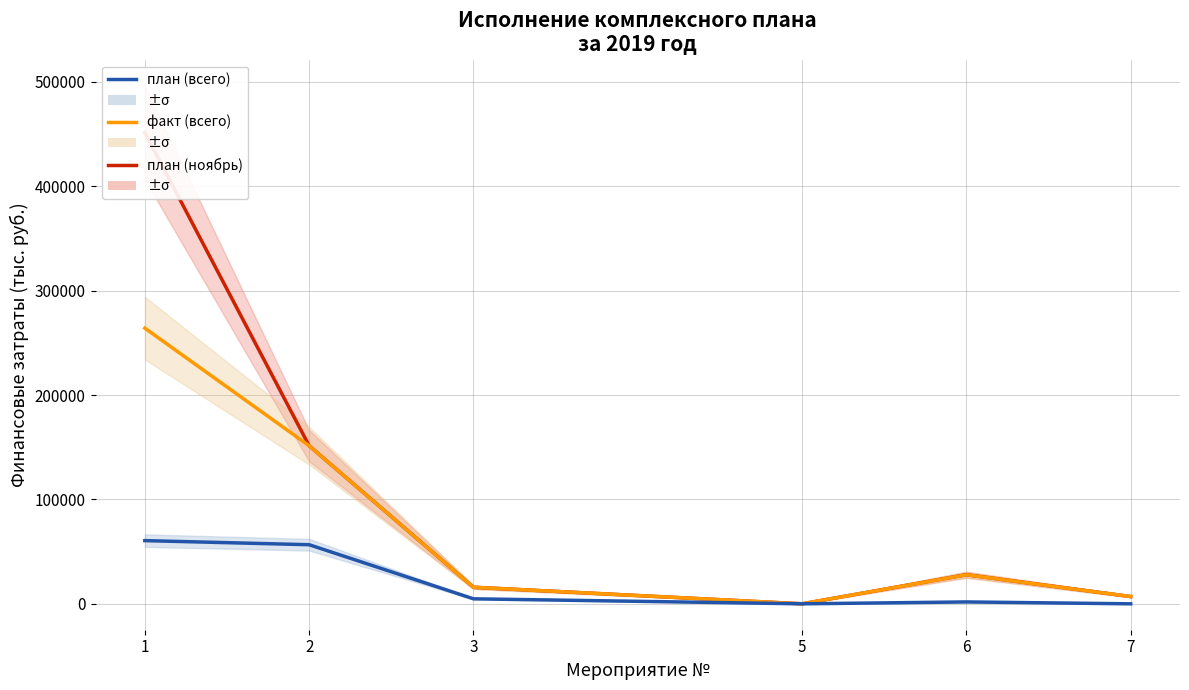

Which series has the largest range (max minus min)?

план (всего)